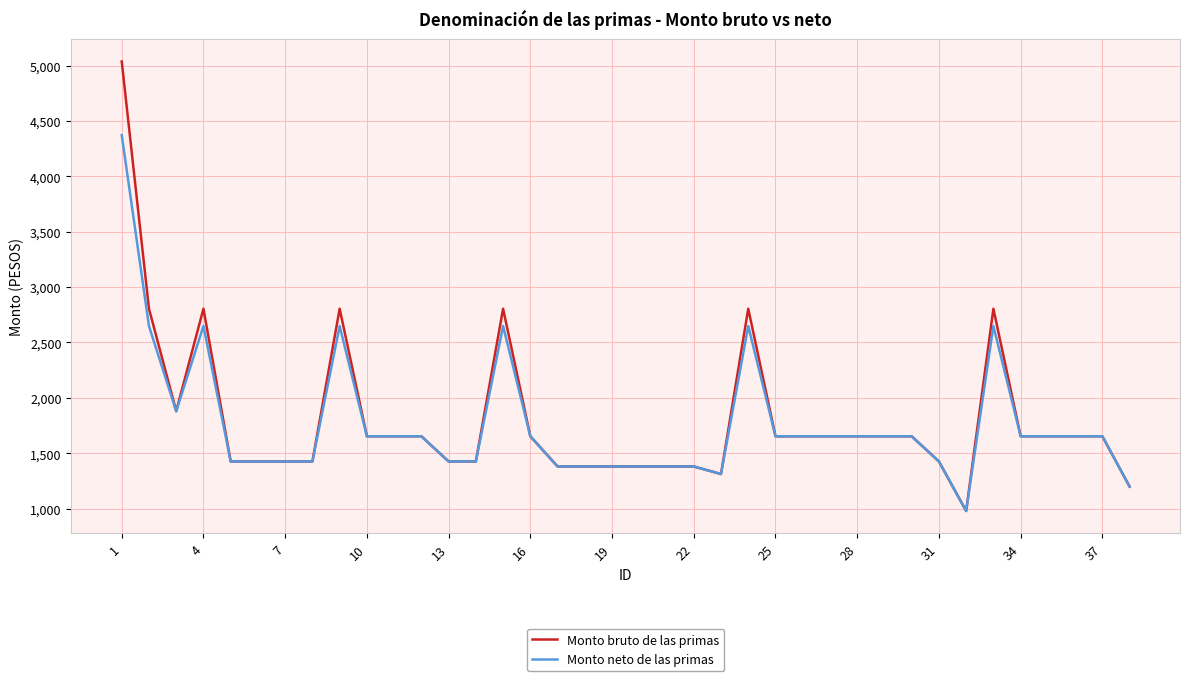

What is the lowest value of the Monto bruto de las primas series?

978.0